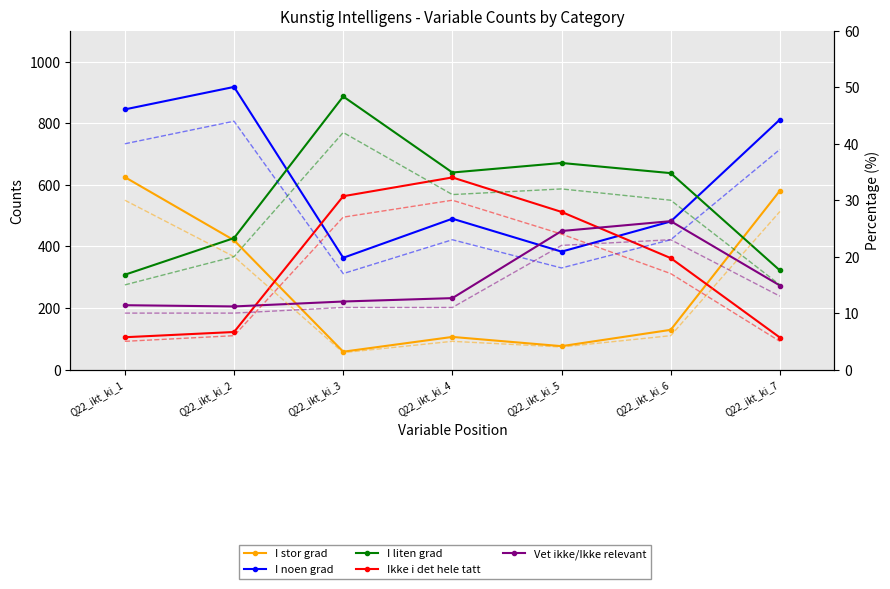

Which series has the largest range (max minus min)?

I stor grad